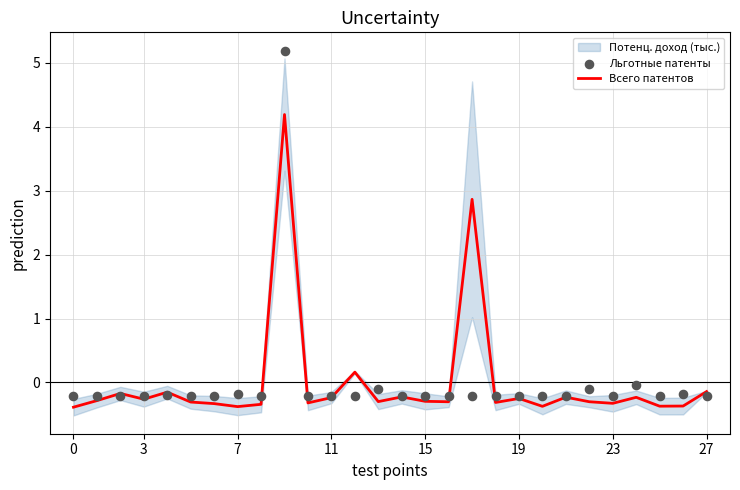

Is it true that Всего патентов equals -0.1 at 27?

True